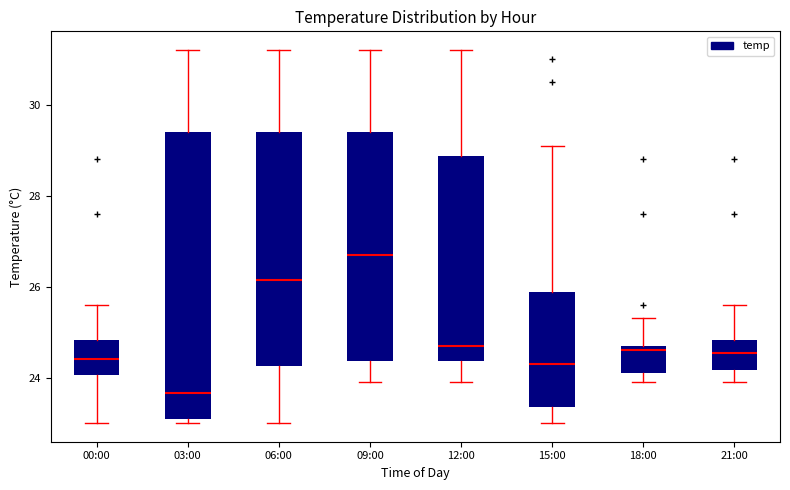

Which box has the lowest median line?

03:00